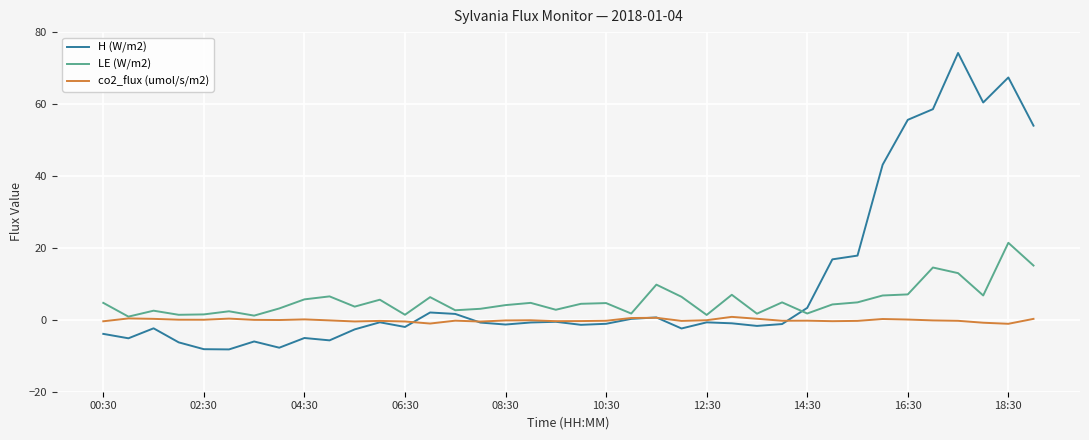

In LE (W/m2), how many points are higher than both neighbors (excluding endpoints)?

12